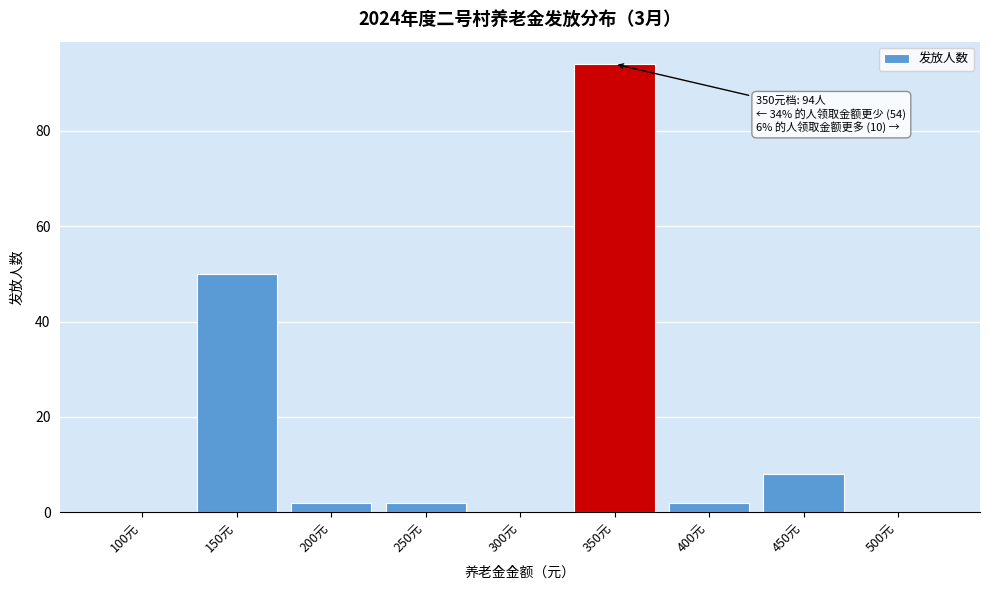

Reading right to left, list all the values displayed in this chart.

500元=0	450元=8	400元=2	350元=94	300元=0	250元=2	200元=2	150元=50	100元=0